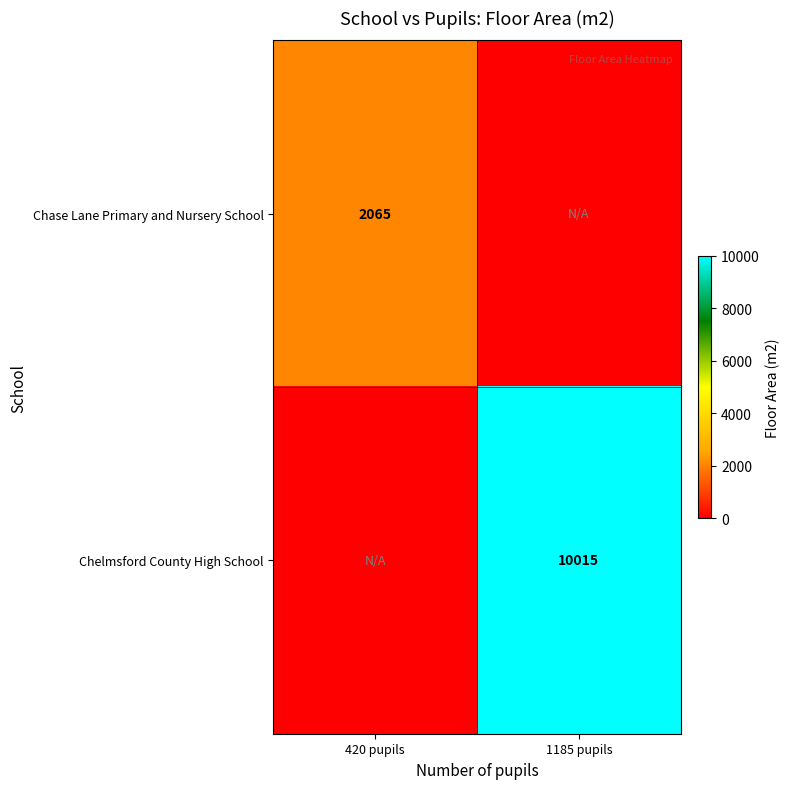

The Chelmsford County High School series shows 5790 at 1185 pupils. True or false?

False